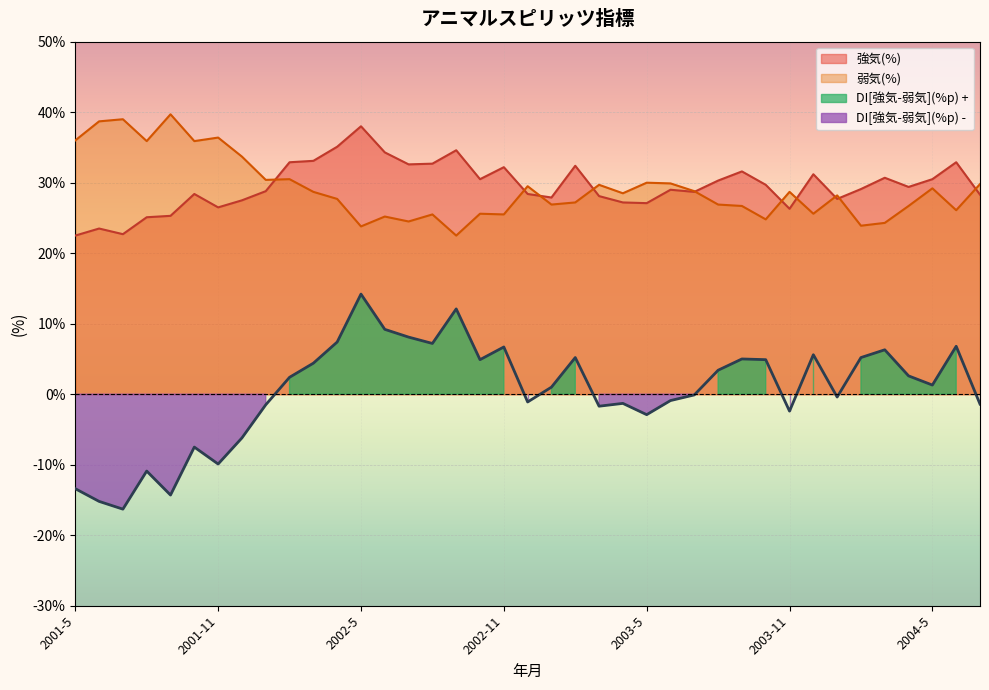

Count the number of categories in the chart.

39